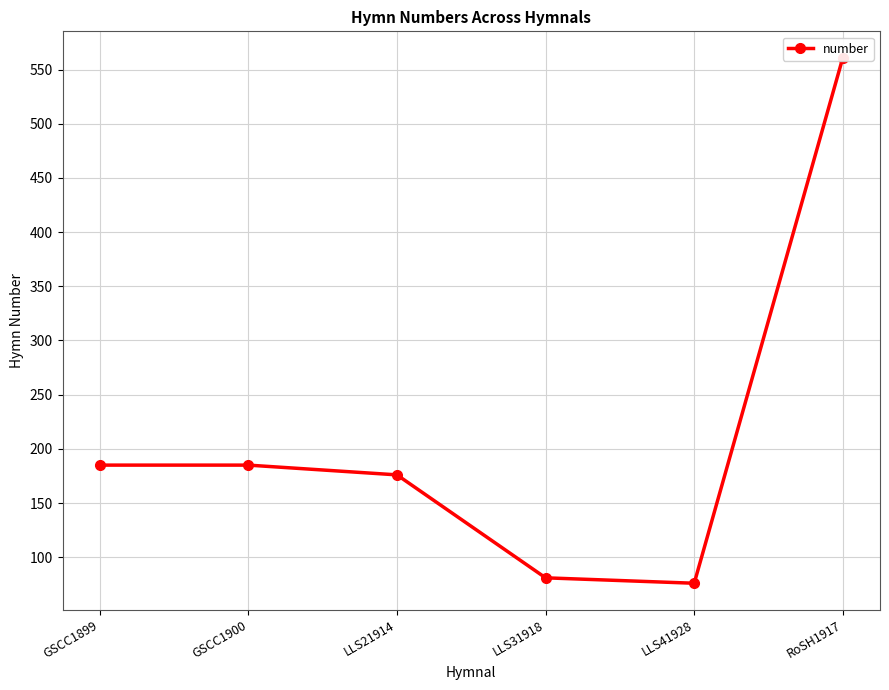

Where does the data first go above 185?

RoSH1917